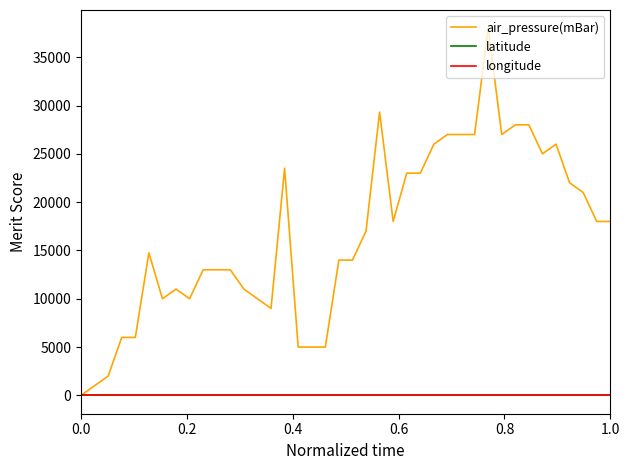

True or false: air_pressure(mBar) has more than 1 points higher than both neighbors.

True